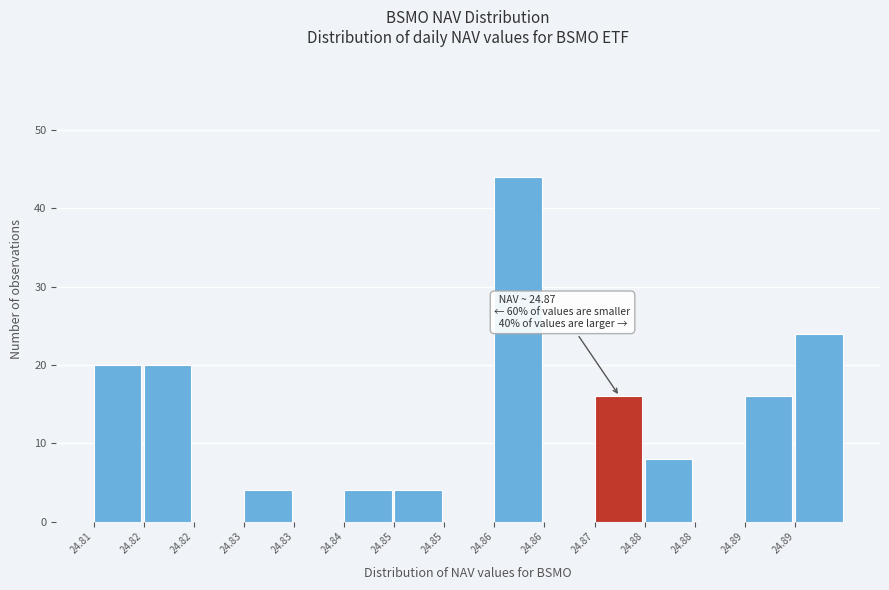

Are the bars horizontal?

No